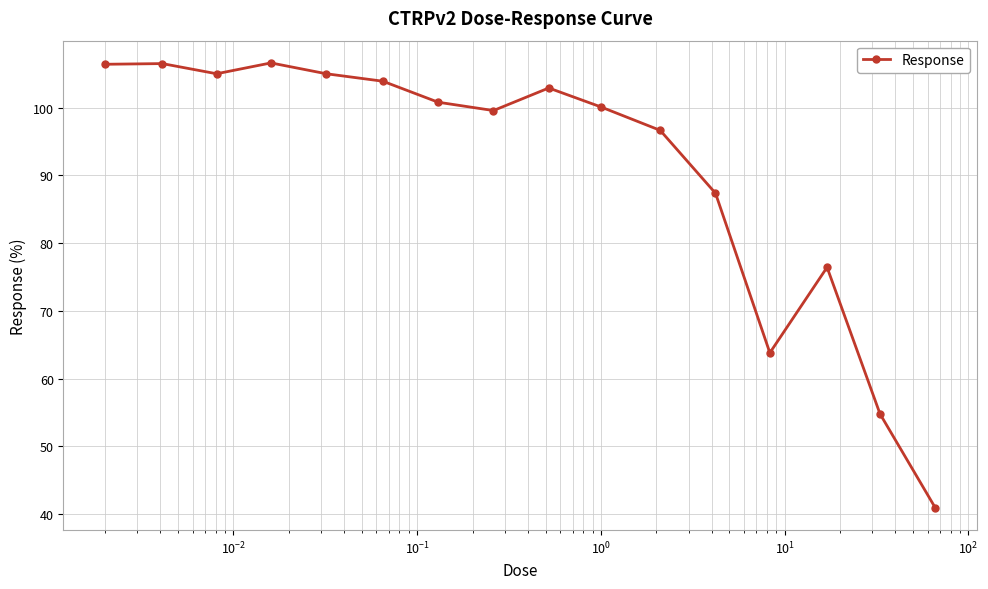

True or false: there are more than 0 points higher than both neighbors.

True